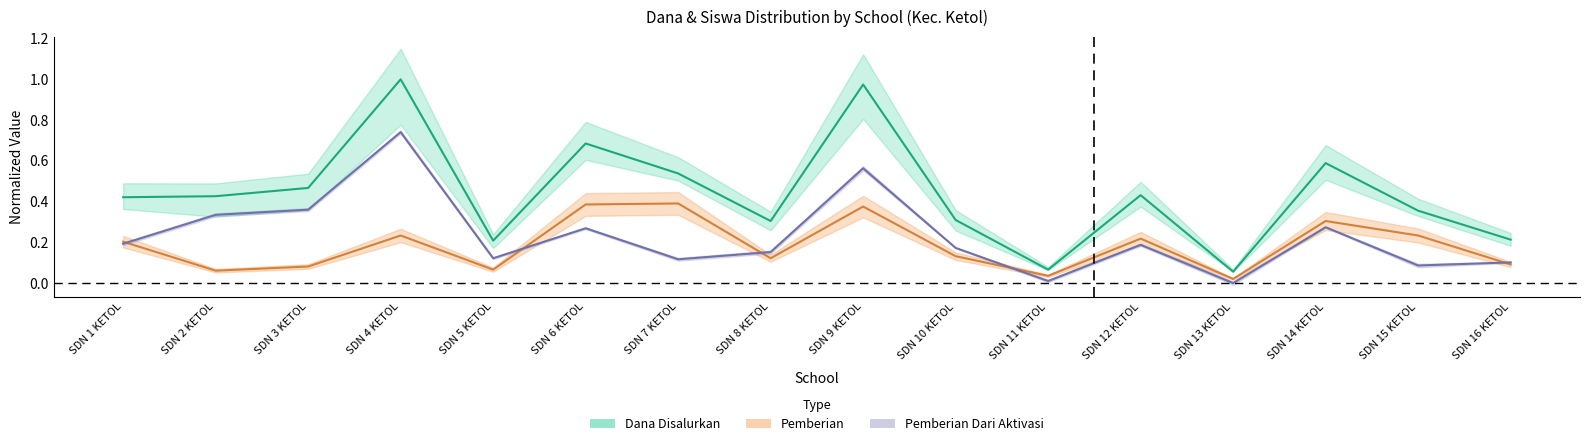

What is the maximum value for Pemberian Dari Aktivasi?

0.7